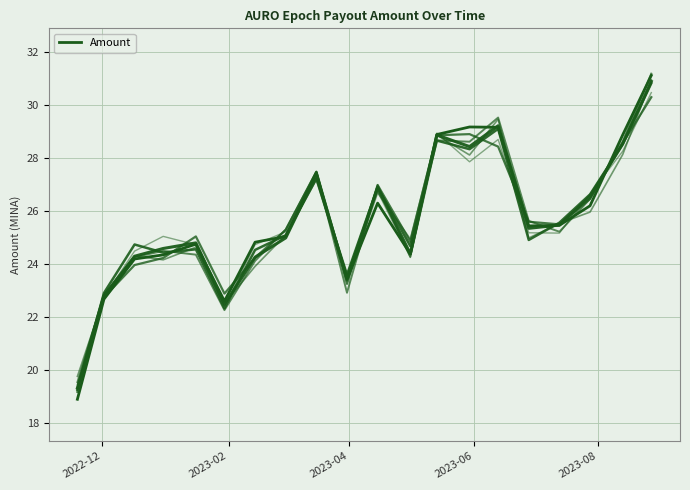

What is the smallest value displayed?

18.9